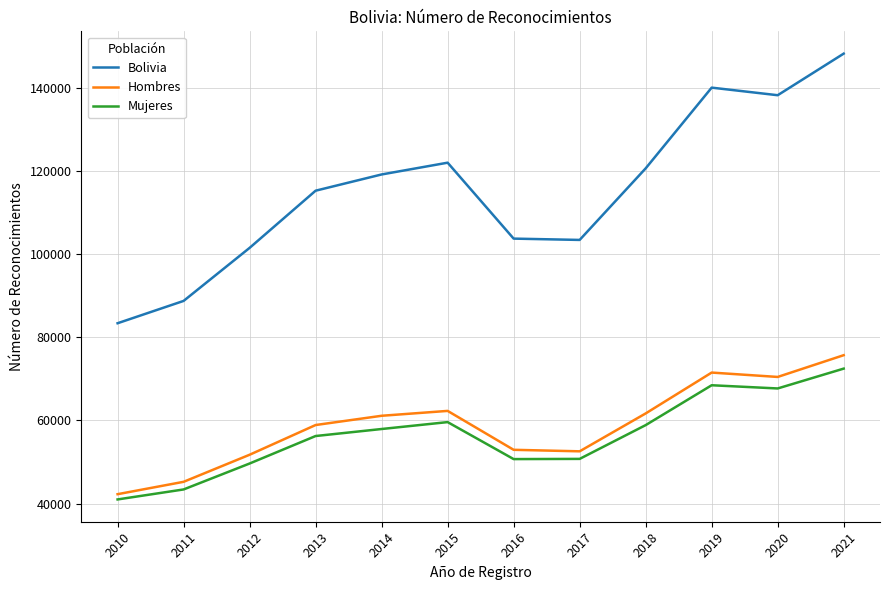

True or false: Hombres has a value of 28817 at 2020.

False